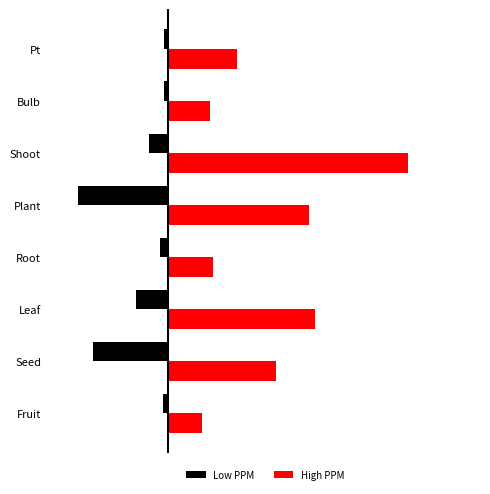

Rank the series by their average value, from lowest to highest.

Low PPM, High PPM